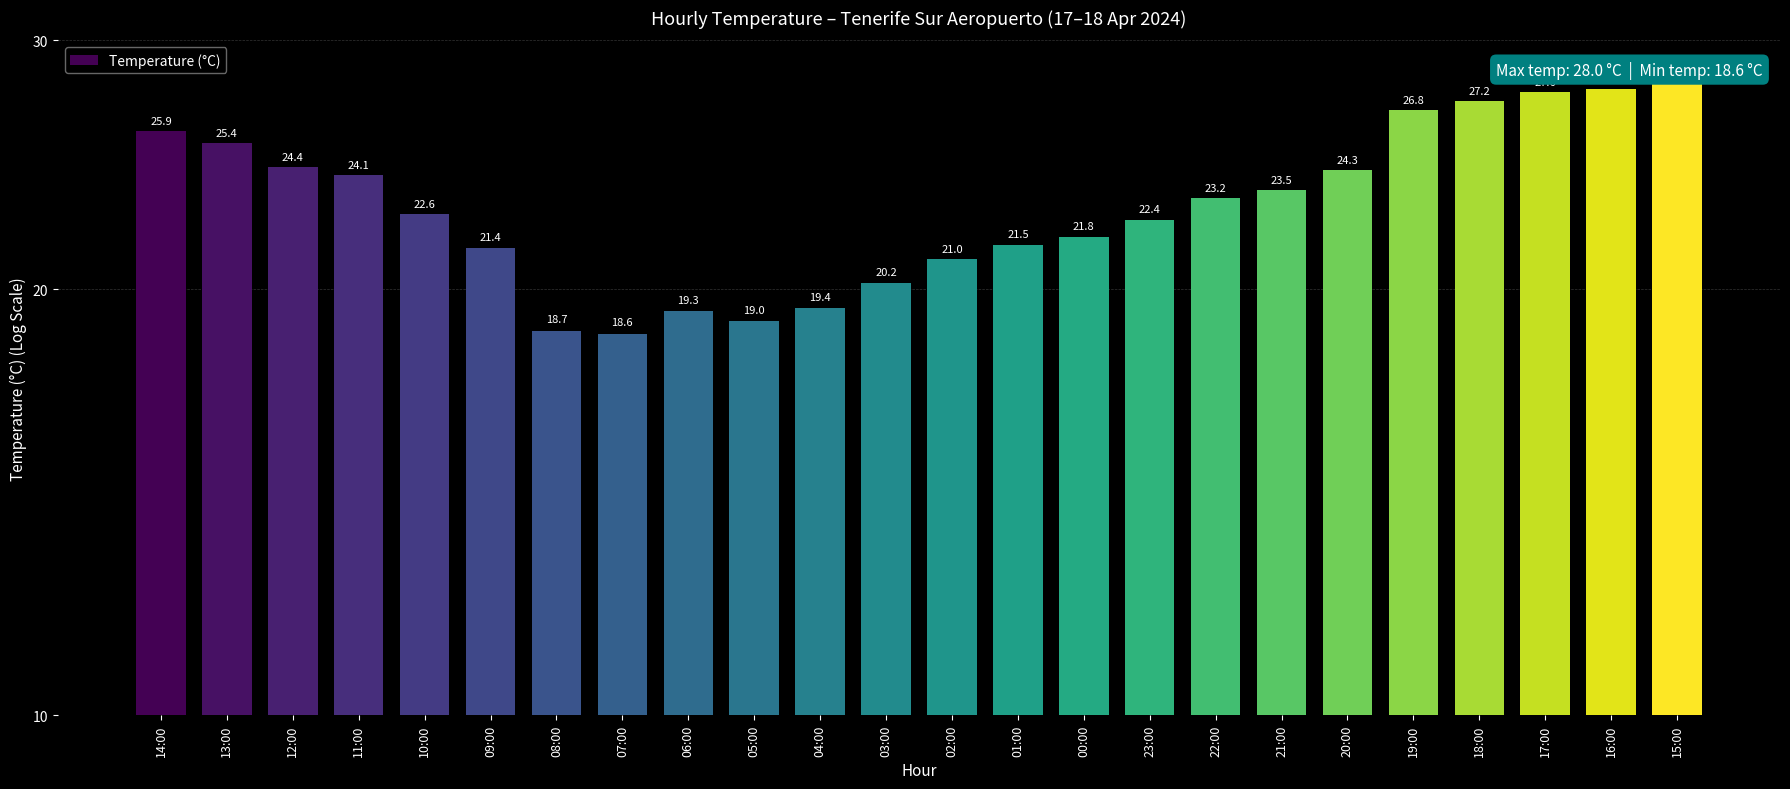

At which category does the chart reach its minimum across all series?

07:00